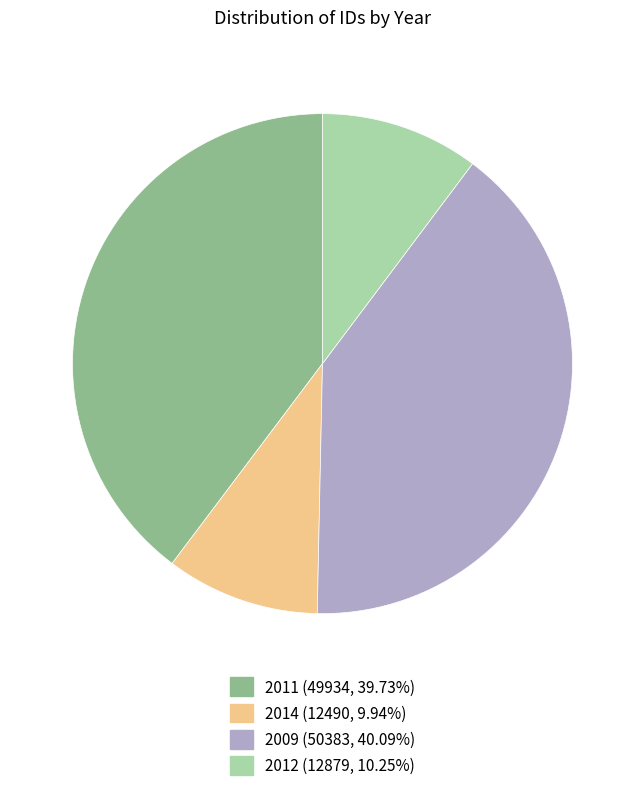

Is there a majority slice in this chart?

No